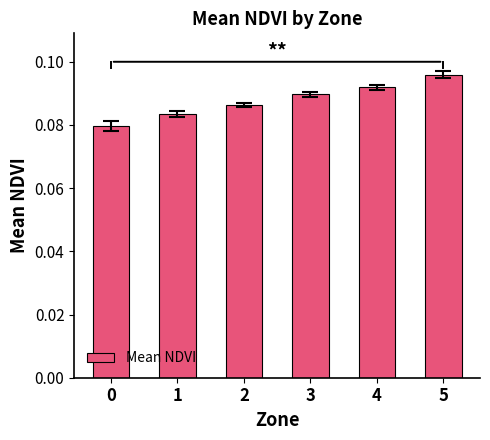

Rank the categories by value from lowest to highest.

0, 1, 2, 3, 4, 5